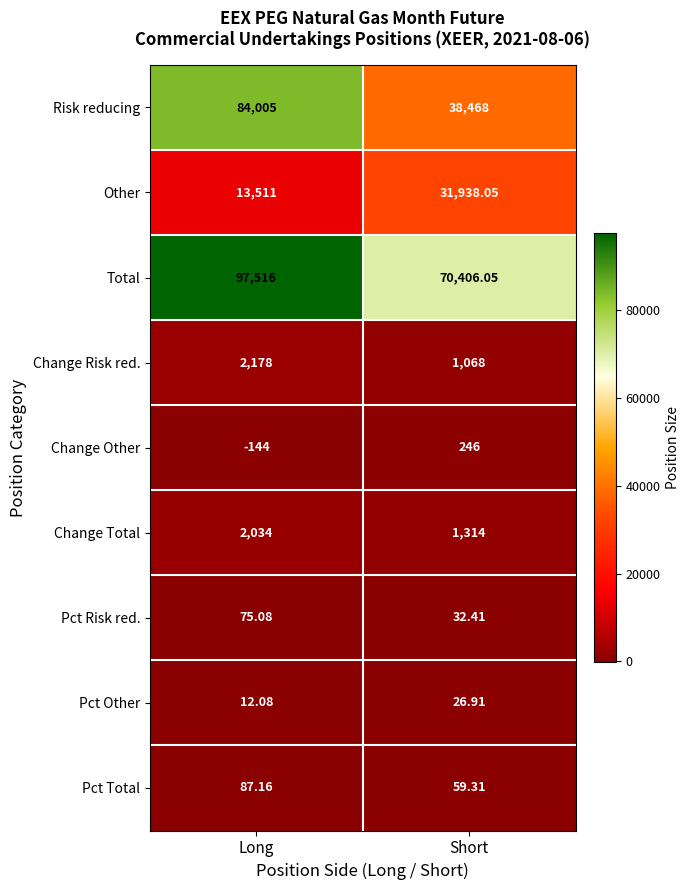

Where is Other nearest to the value 22724?

Long